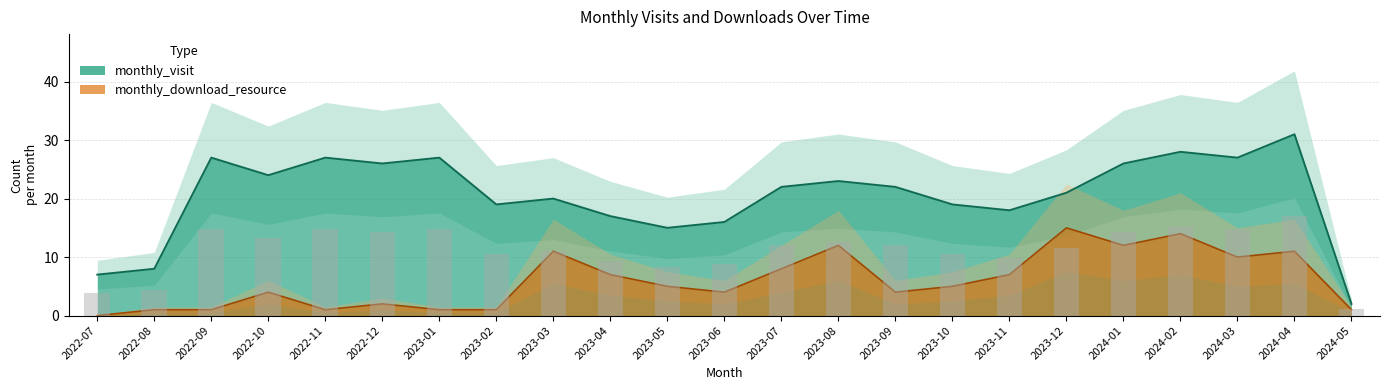

How many bars are there in each group?

2